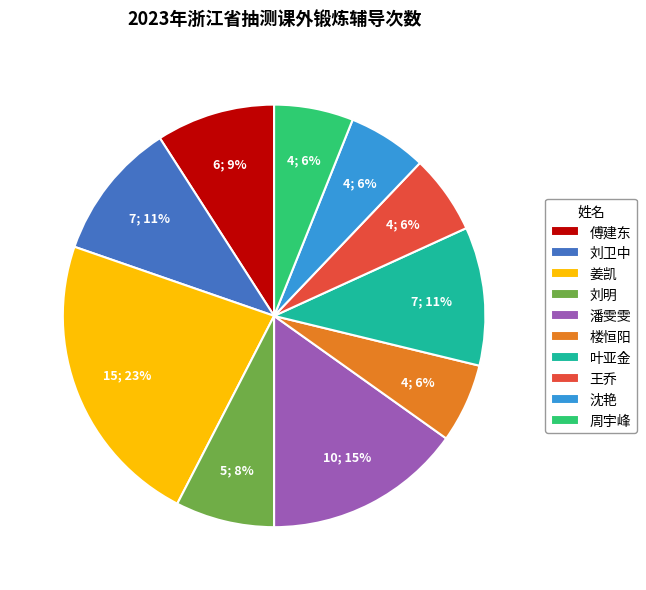

True or false: 王乔 accounts for 14% of the total.

False